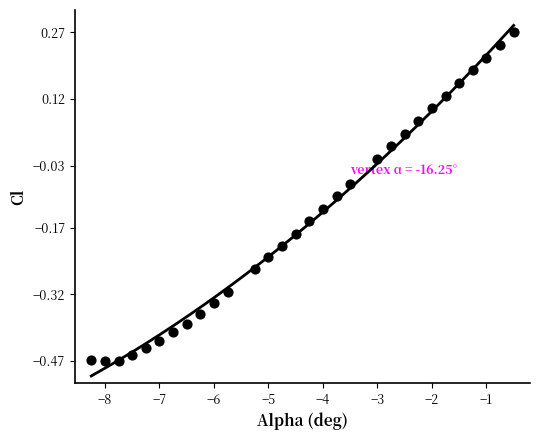

What is the range of Y values (max minus min)?

0.7